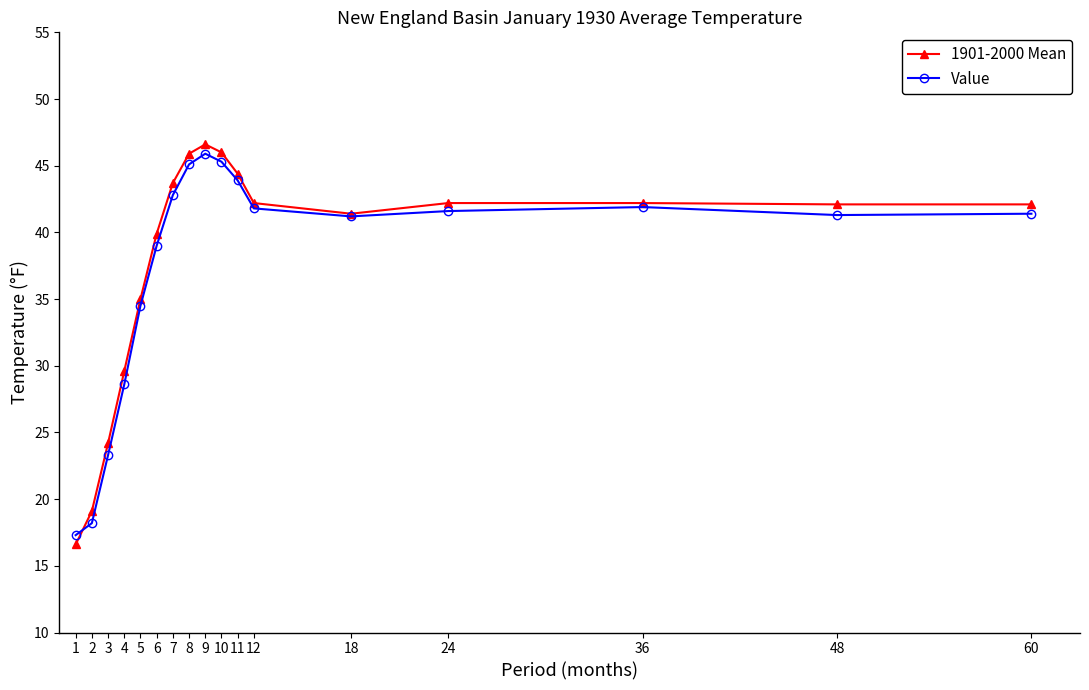

Read the Value value at 4.

28.6